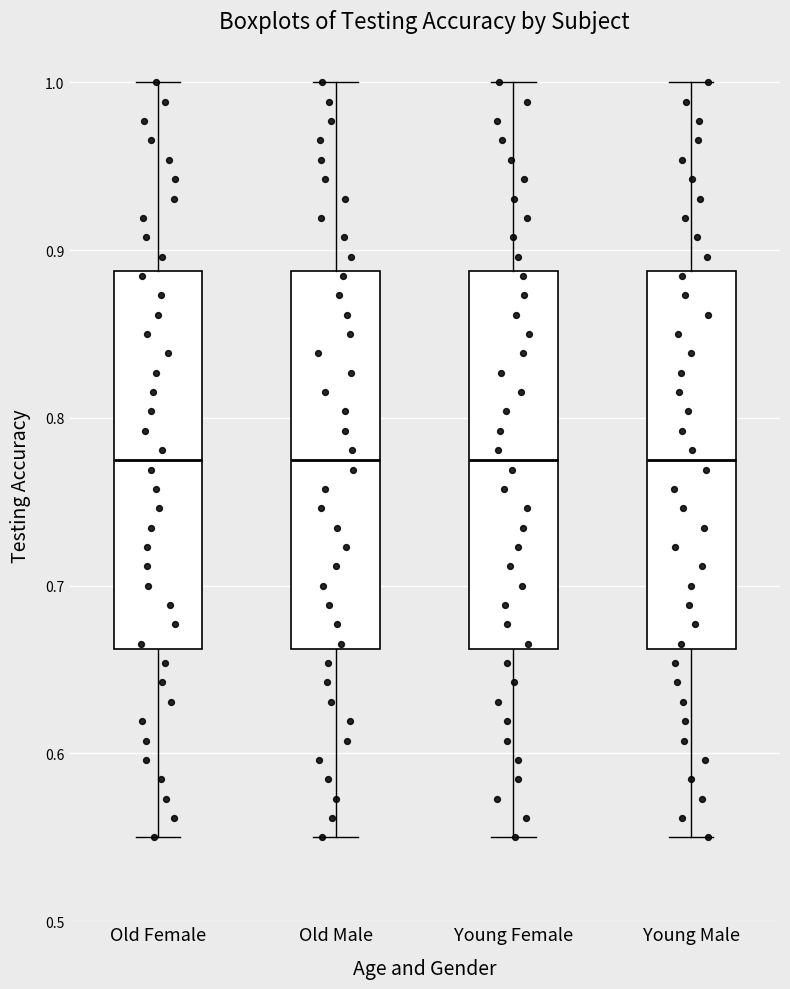

Reading left to right, read every box against the y-axis: the position of its median line, the range the box covers, and the ends of its whiskers. The values are not printed on the chart, so give them approximately, as read against the axis.

Old Female: median 0.78, box 0.66 to 0.89, whiskers 0.55 to 1.00
Old Male: median 0.78, box 0.66 to 0.89, whiskers 0.55 to 1.00
Young Female: median 0.78, box 0.66 to 0.89, whiskers 0.55 to 1.00
Young Male: median 0.78, box 0.66 to 0.89, whiskers 0.55 to 1.00